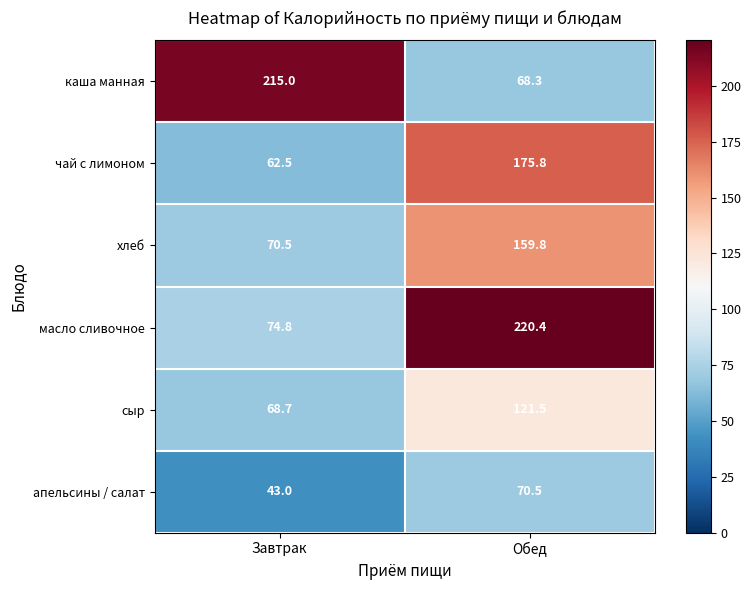

What is the sum of all чай с лимоном values?

238.3